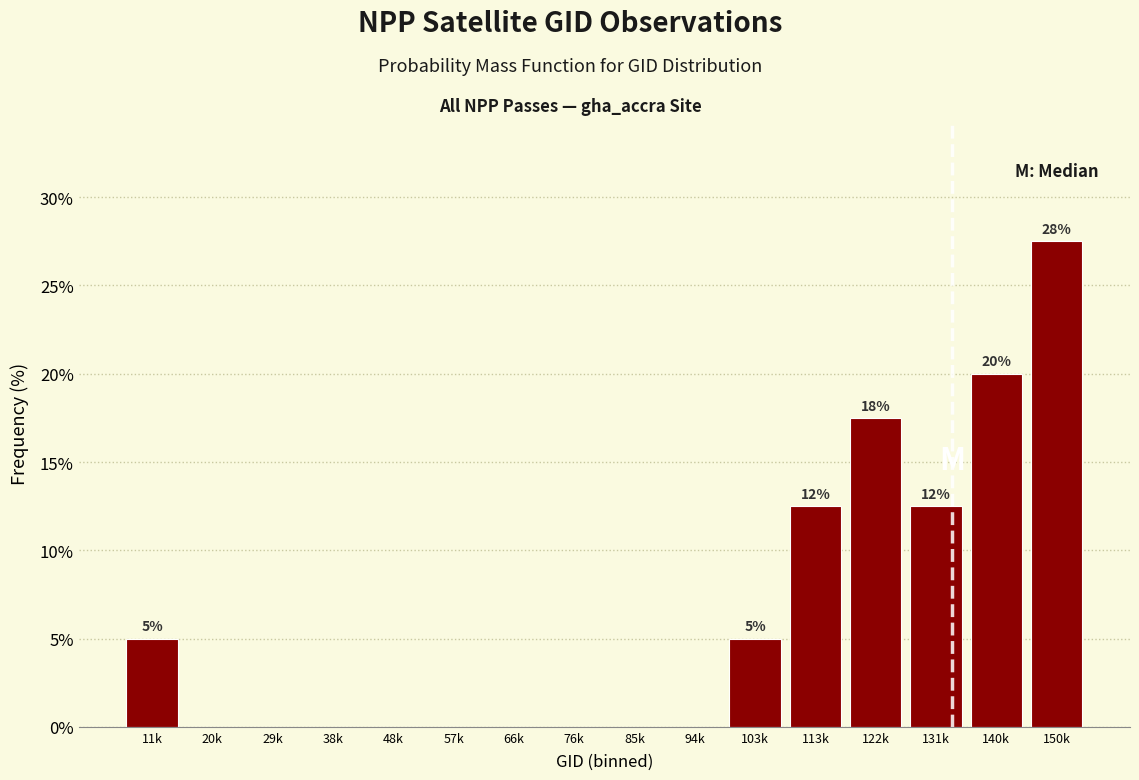

Reading left to right, list all the values displayed in this chart.

11k=5.0	20k=0.0	29k=0.0	38k=0.0	48k=0.0	57k=0.0	66k=0.0	76k=0.0	85k=0.0	94k=0.0	103k=5.0	113k=12.5	122k=17.5	131k=12.5	140k=20.0	150k=27.5